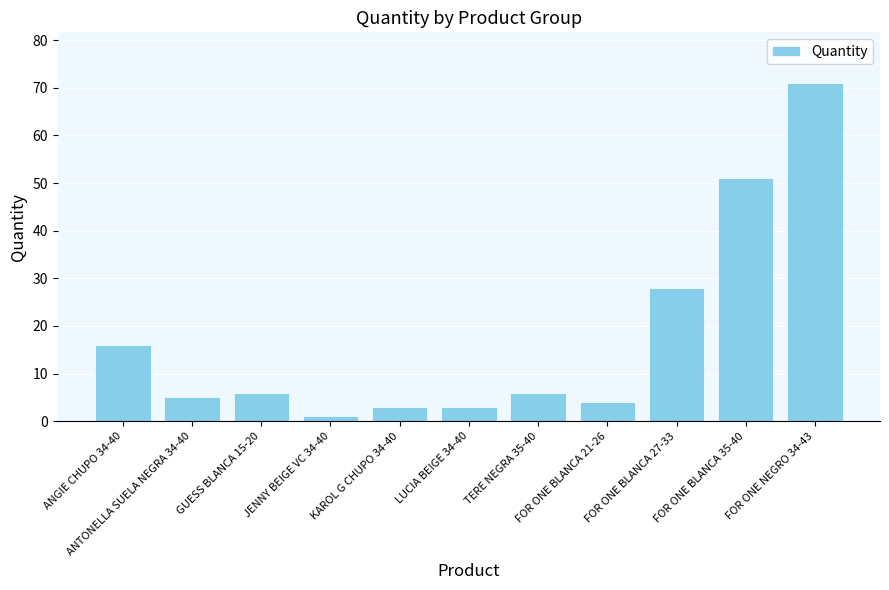

What is the smallest value displayed?

1